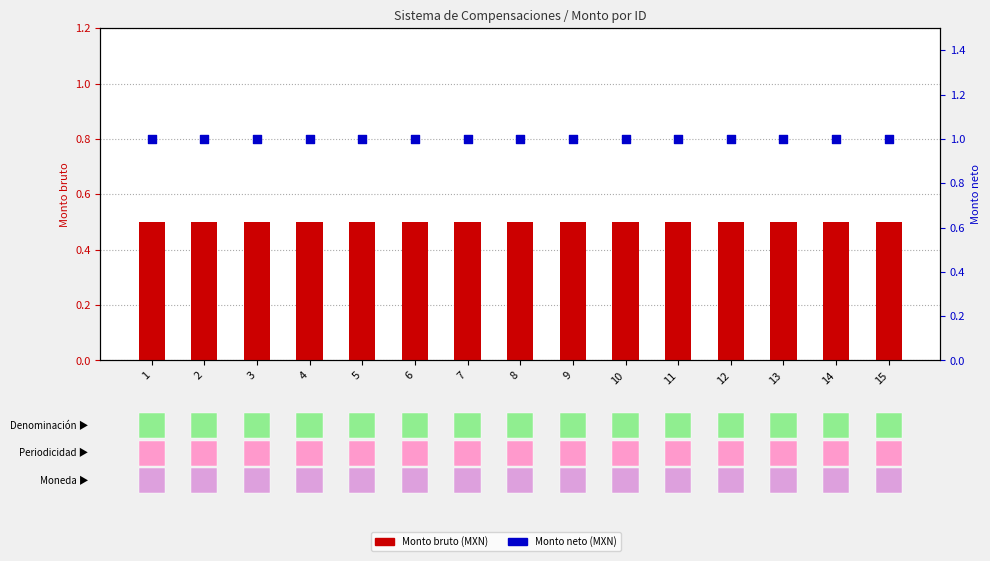

Is the value of Monto neto (MXN) at 8 greater than the value of Monto bruto (MXN) at 11?

Yes